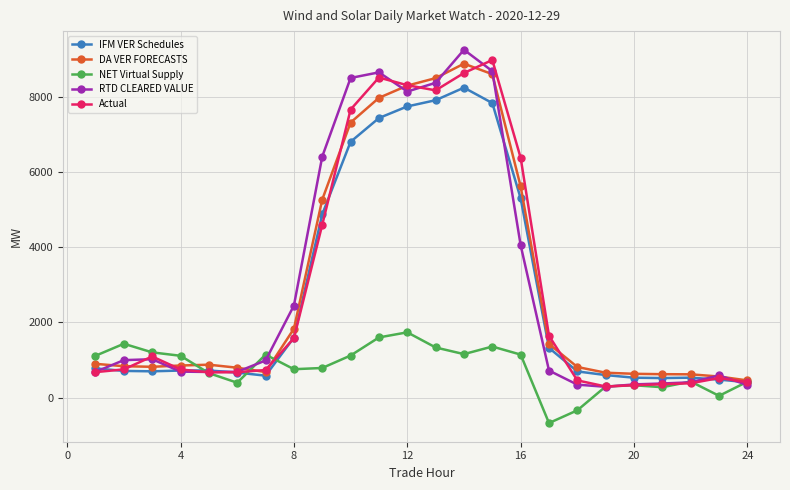

At how many categories does at least one series exceed 3138?

8